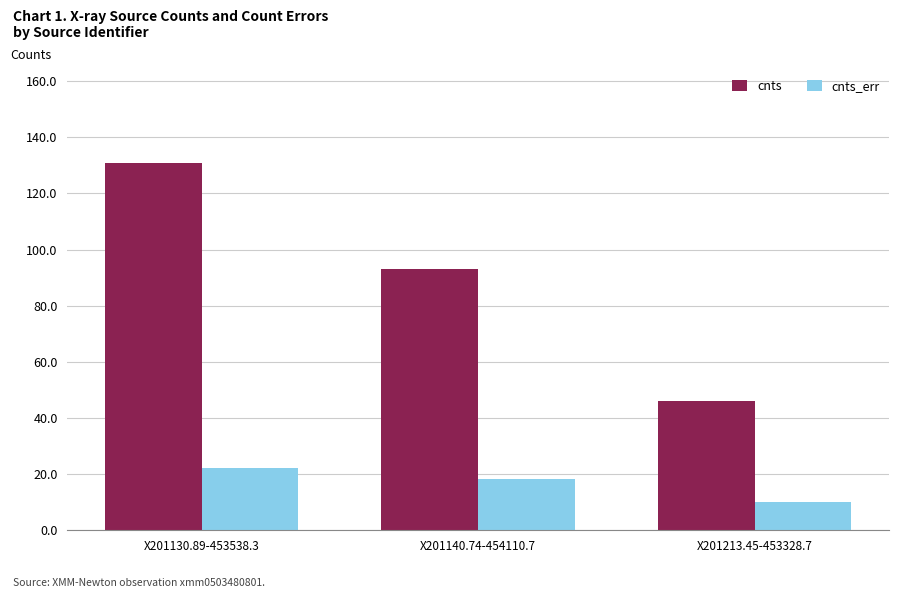

What position from the right is X201140.74-454110.7?

2